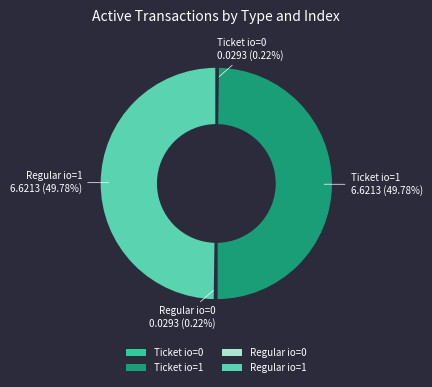

What is the ratio of the value at Ticket io=1 to the value at Regular io=1?

1.0